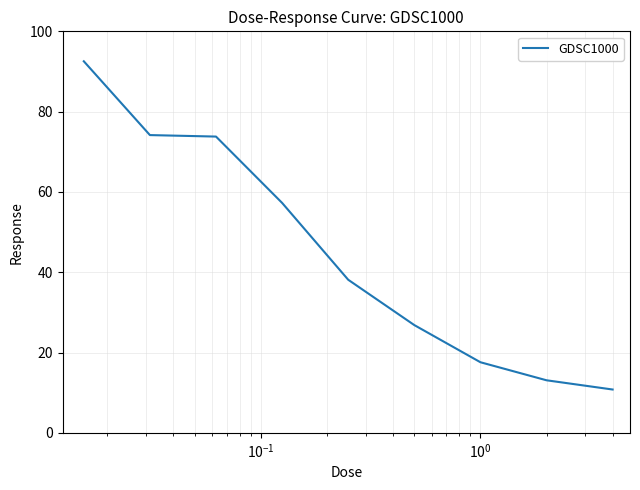

What is the difference between the maximum and minimum values?

81.8